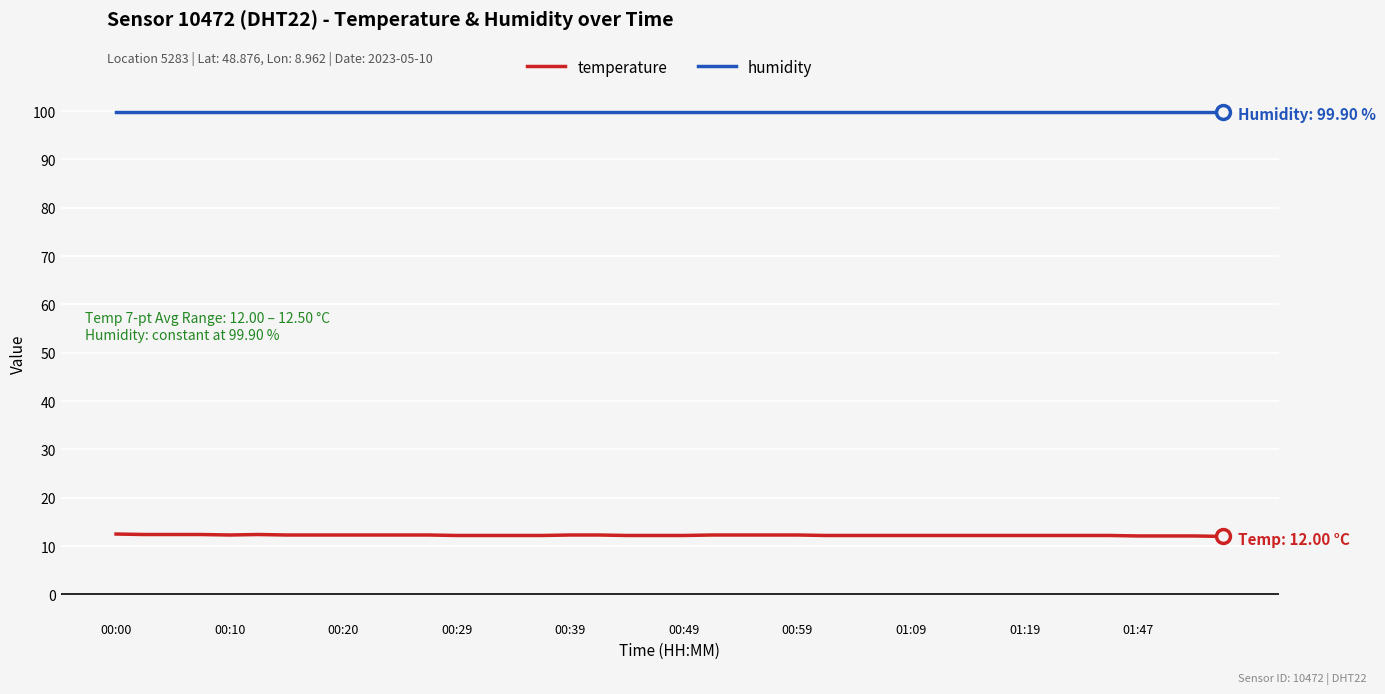

List the series in order of their peak value, lowest first.

temperature, humidity